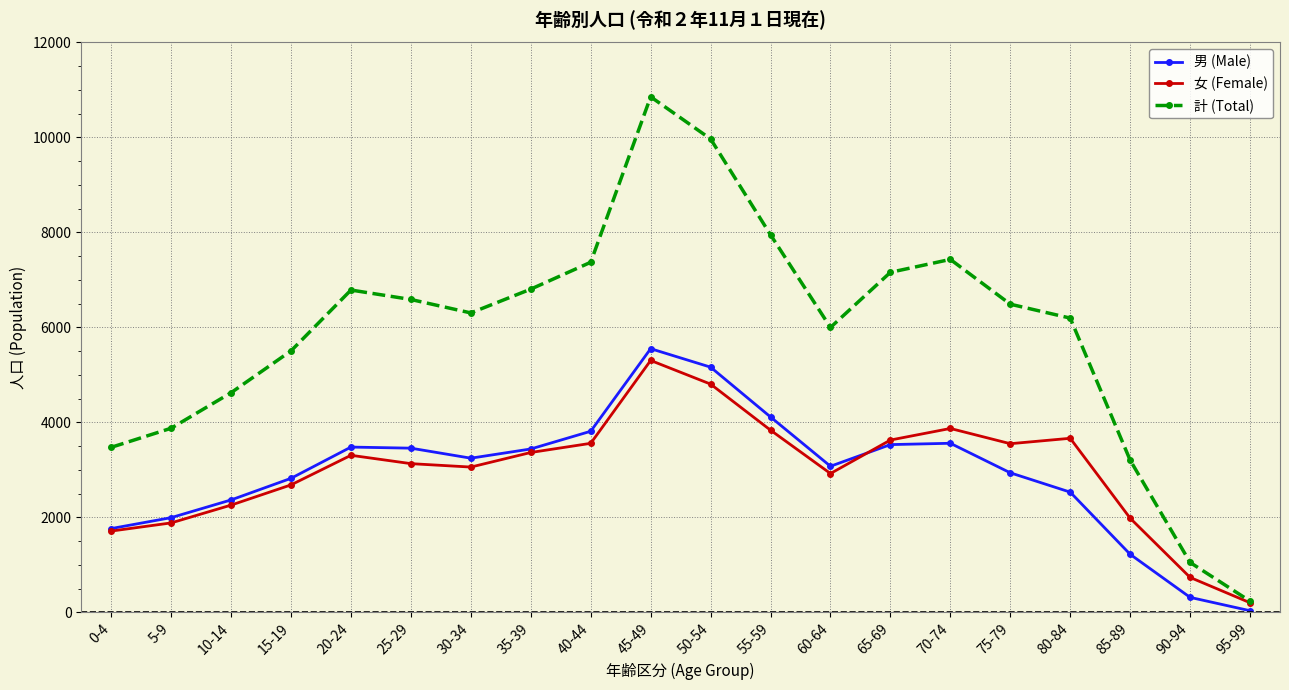

True or false: 計 (Total) and 男 (Male) intersect in this chart.

False